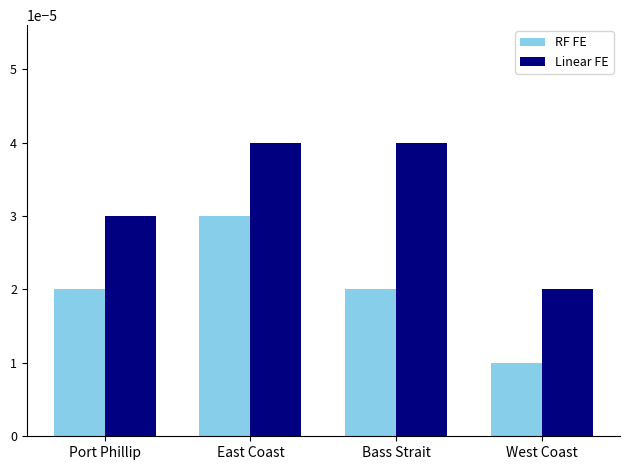

Which series has the largest total across all categories?

Linear FE